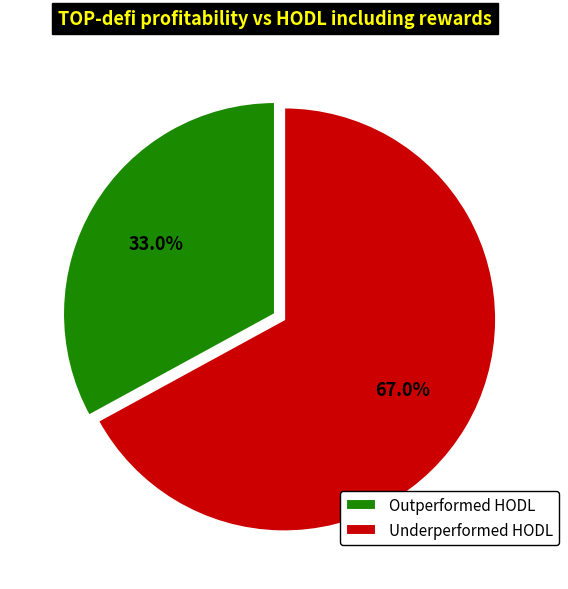

How many segments does this pie chart have?

2